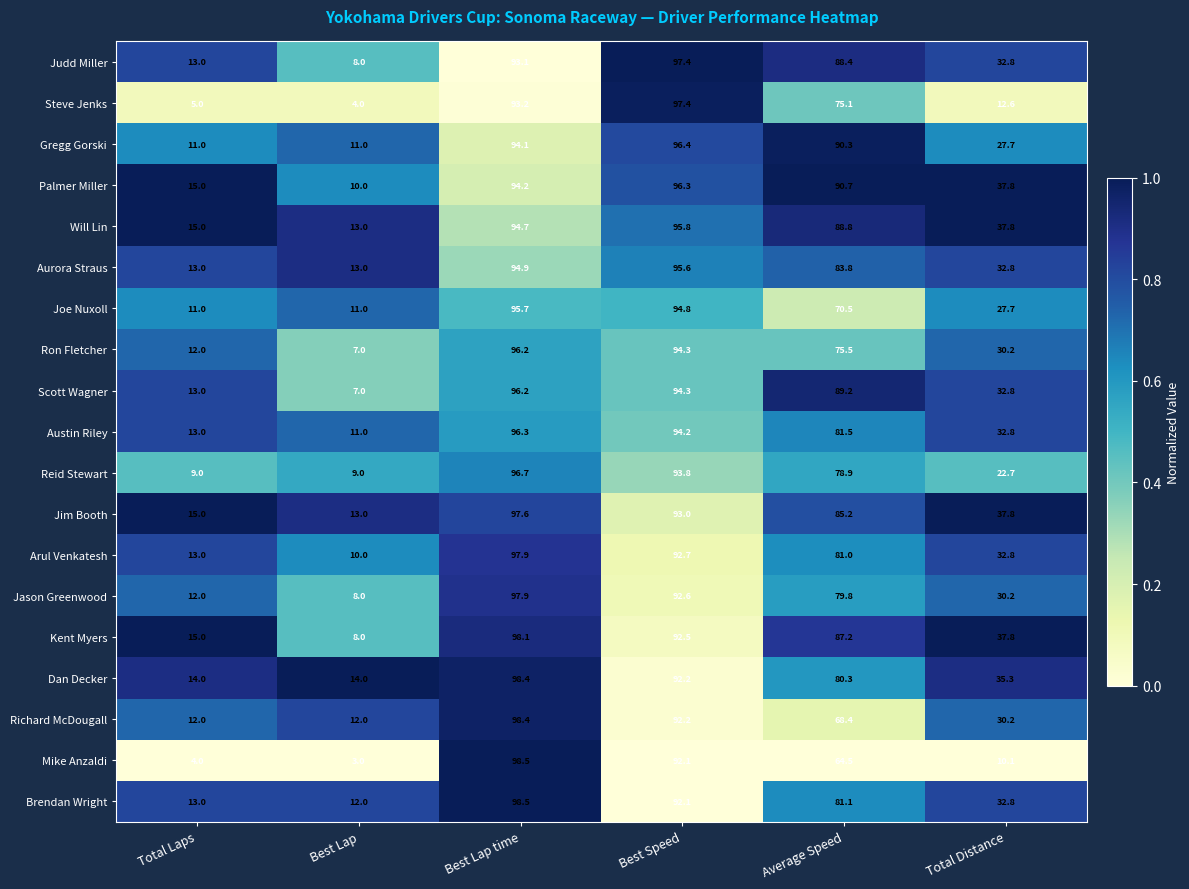

How many data points does each series have?

6